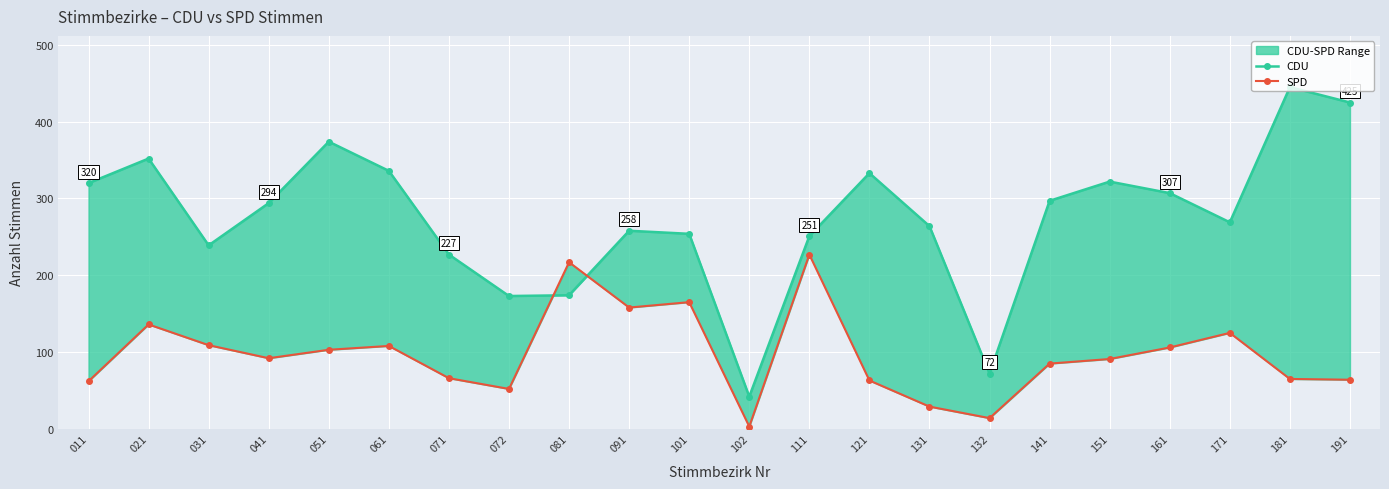

How many values in the CDU series exceed 294?

10